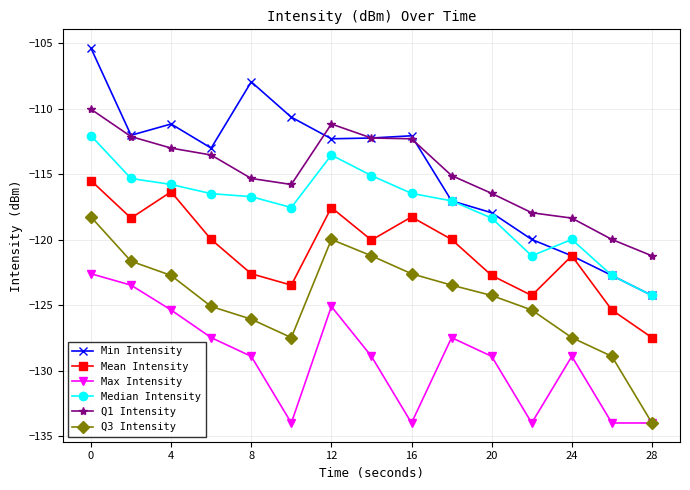

How many data points in Q3 Intensity are above -124?

7